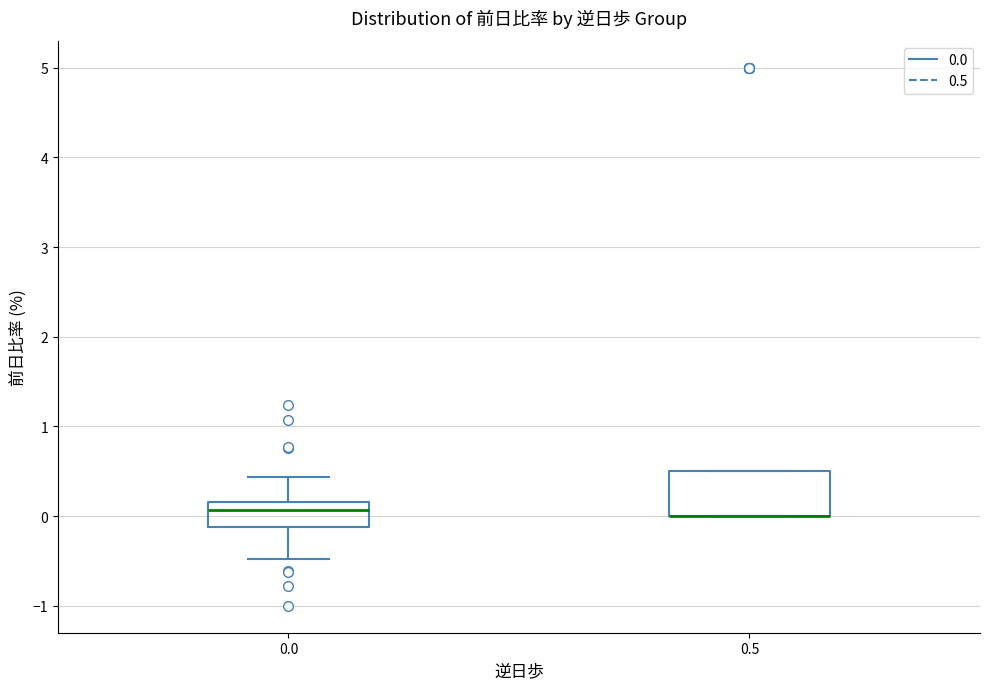

Comparing the boxes themselves (not the whiskers), which one is the tallest?

0.5